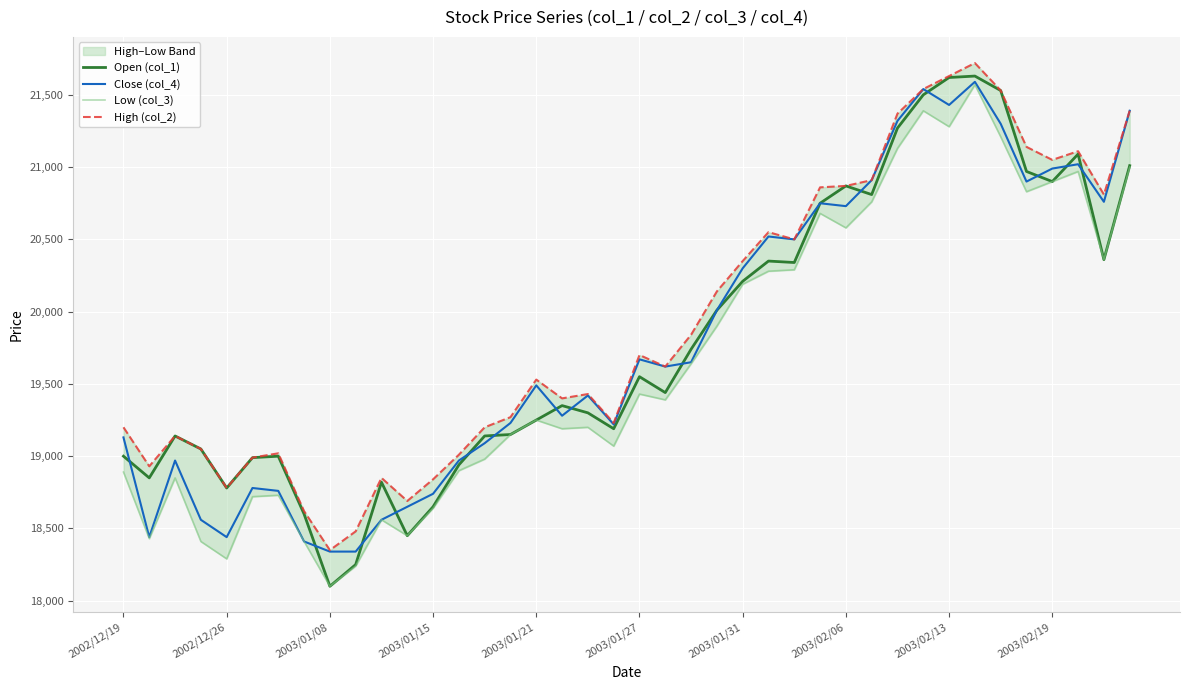

What value does the High (col_2) series have at 2003/01/31, to the nearest 10?

20350